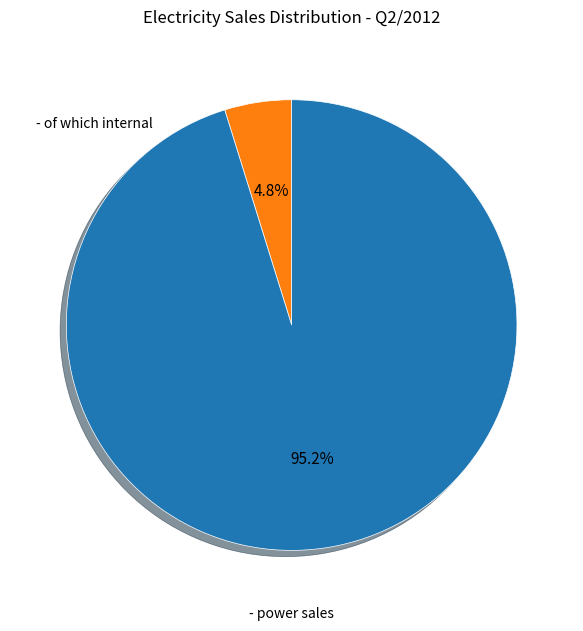

To the nearest percent, what portion does - power sales represent?

95%